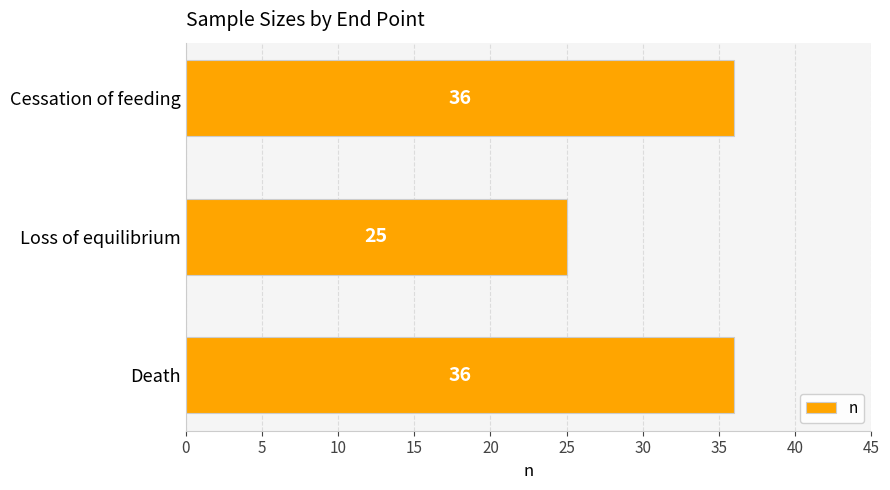

Reading bottom to top, list all the values displayed in this chart.

36	25	36